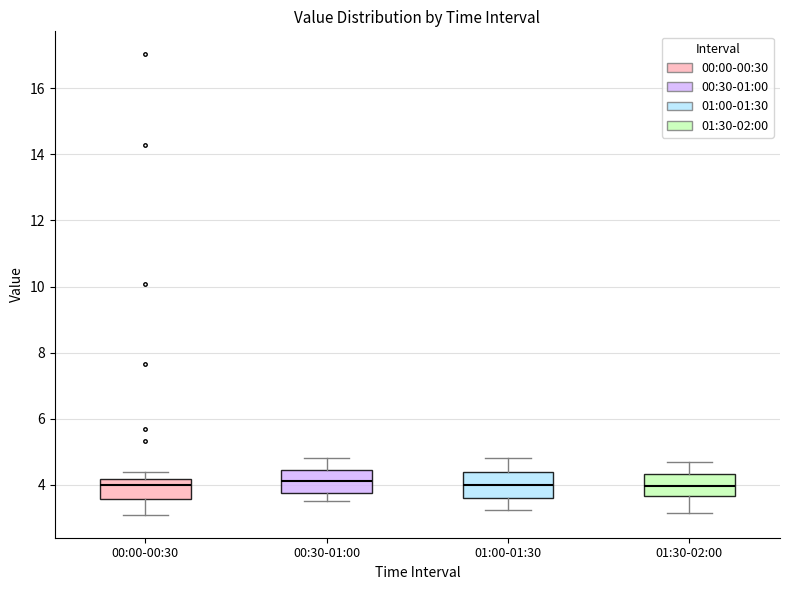

Reading left to right, read every box against the y-axis: the position of its median line, the range the box covers, and the ends of its whiskers. The values are not printed on the chart, so give them approximately, as read against the axis.

00:00-00:30: median 4.0, box 3.6 to 4.2, whiskers 3.2 to 4.4
00:30-01:00: median 4.2, box 3.8 to 4.4, whiskers 3.6 to 4.8
01:00-01:30: median 4.0, box 3.6 to 4.4, whiskers 3.2 to 4.8
01:30-02:00: median 4.0, box 3.6 to 4.4, whiskers 3.2 to 4.8